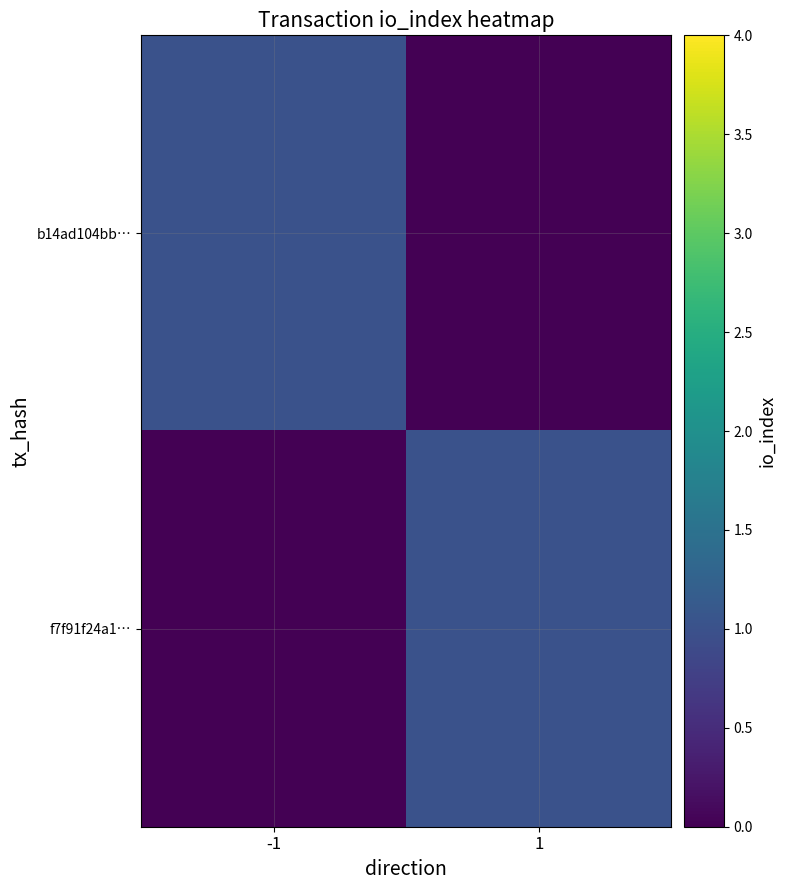

List the series in order of their peak value, lowest first.

b14ad104bb…, f7f91f24a1…